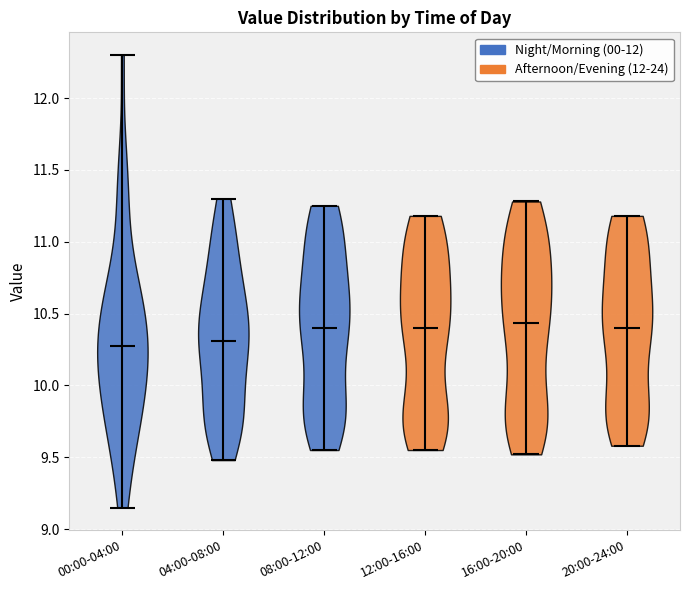

Reading left to right, read every violin against the y-axis: where its median line is, and the lowest and highest points it reaches. The values are not printed on the chart, so give them approximately, as read against the axis.

00:00-04:00: median line 10.30, lowest point 9.15, highest point 12.30
04:00-08:00: median line 10.30, lowest point 9.50, highest point 11.30
08:00-12:00: median line 10.40, lowest point 9.55, highest point 11.25
12:00-16:00: median line 10.40, lowest point 9.55, highest point 11.20
16:00-20:00: median line 10.45, lowest point 9.50, highest point 11.30
20:00-24:00: median line 10.40, lowest point 9.60, highest point 11.20